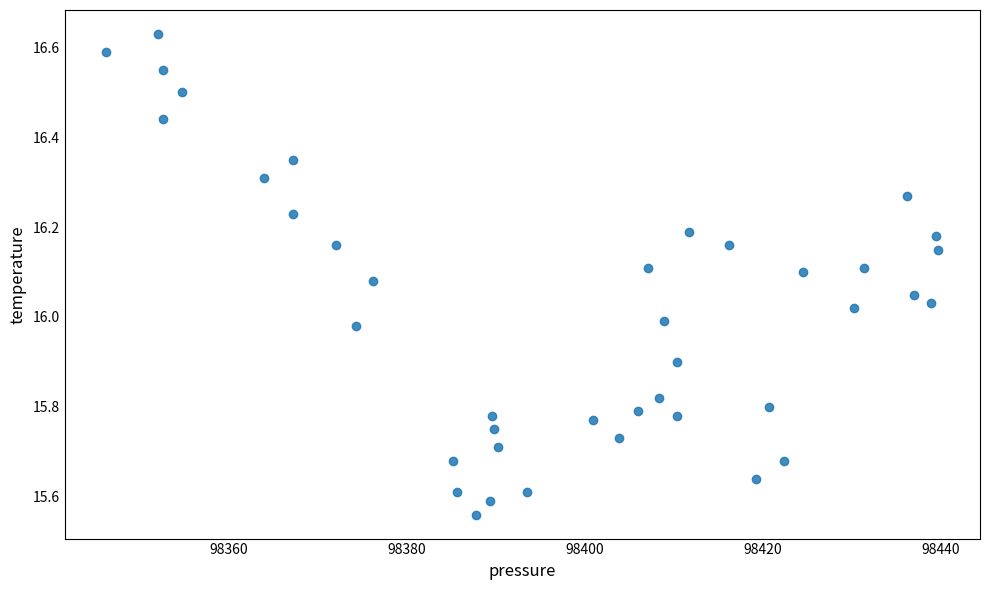

What is the range of Y values (max minus min)?

1.1